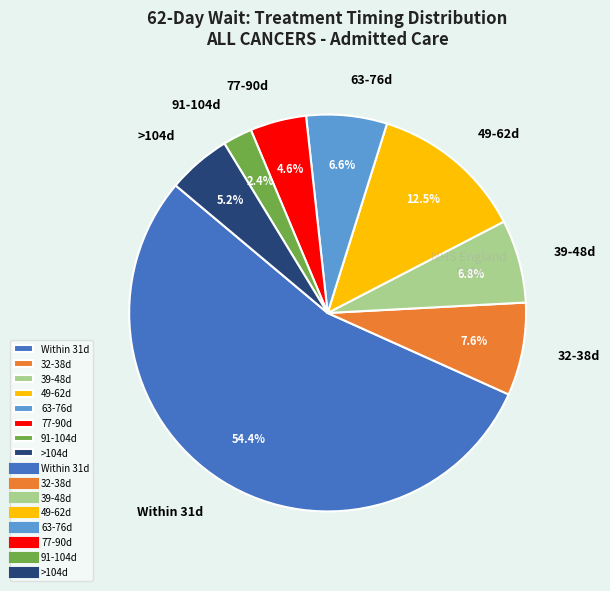

Is the sum of 77-90d and 32-38d greater than half?

No